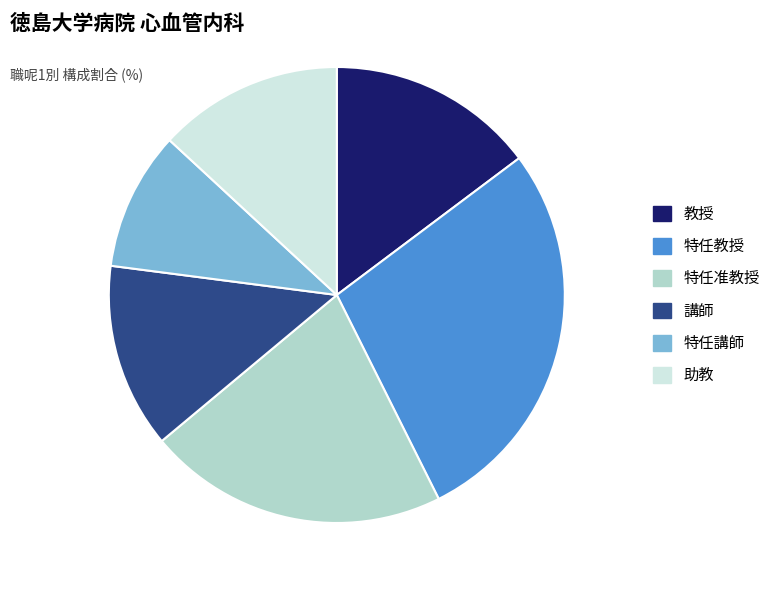

Combined, do 特任講師 and 特任准教授 account for over 50%?

No